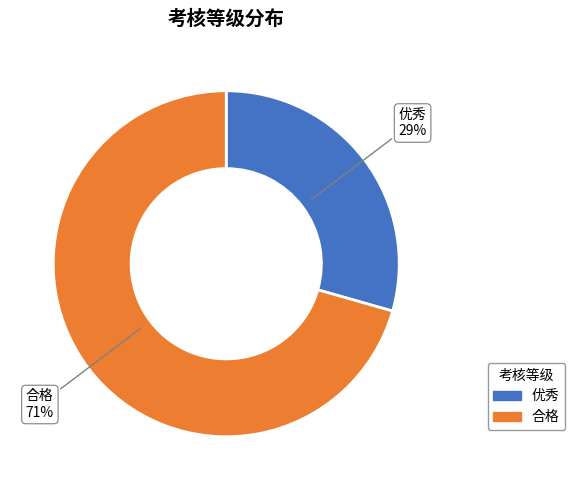

To the nearest percent, what is the combined percentage of 合格 and 优秀?

100%